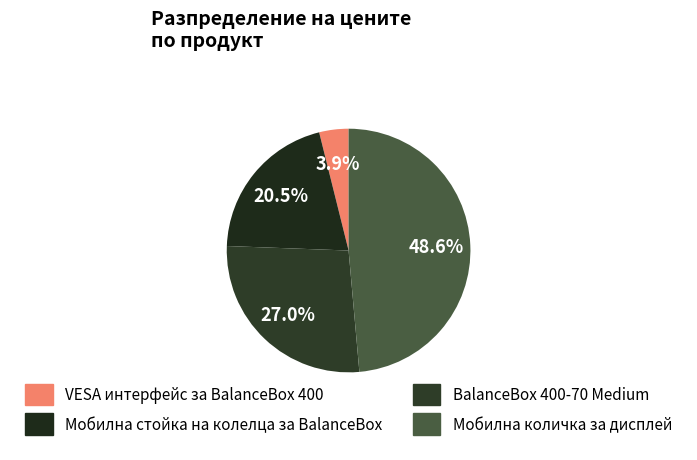

What is the ratio of the value at BalanceBox 400-70 Medium to the value at VESA интерфейс за BalanceBox 400?

6.9